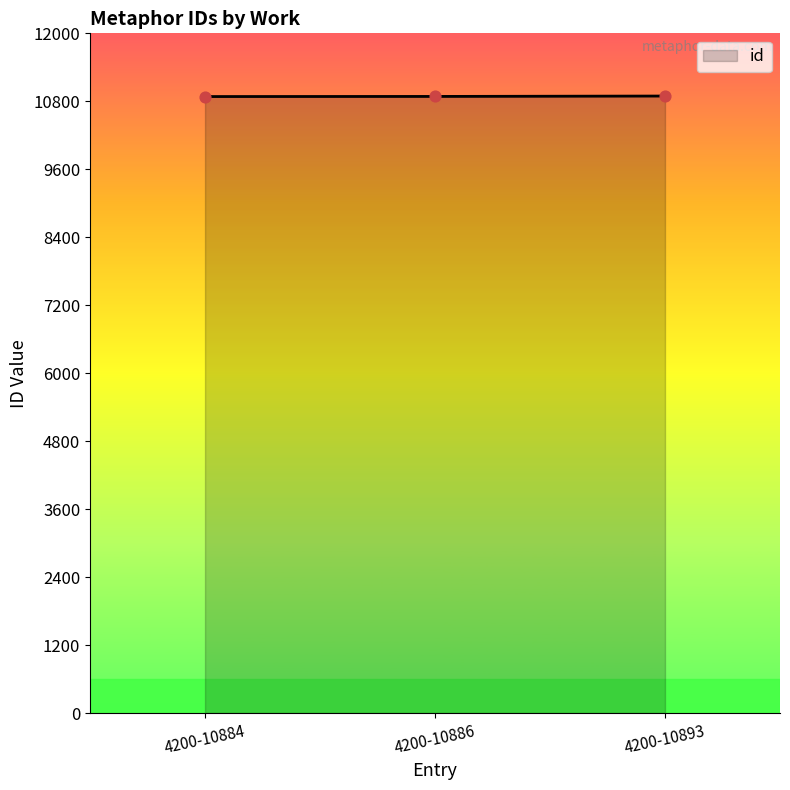

Approximately how many times larger is the value at 4200-10884 compared to 4200-10893?

1.0